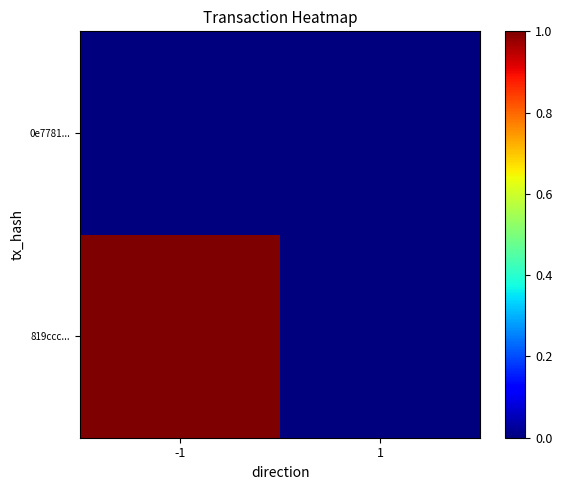

Count the number of categories in the chart.

20